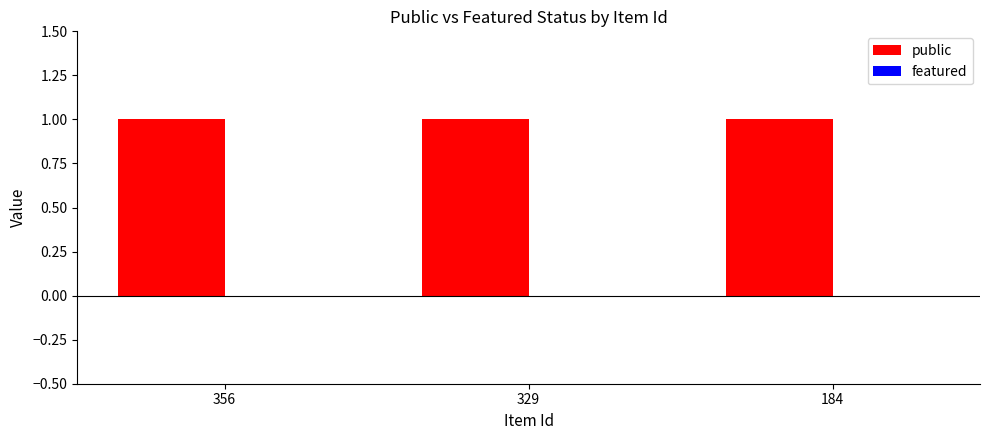

How many groups of bars are there?

3